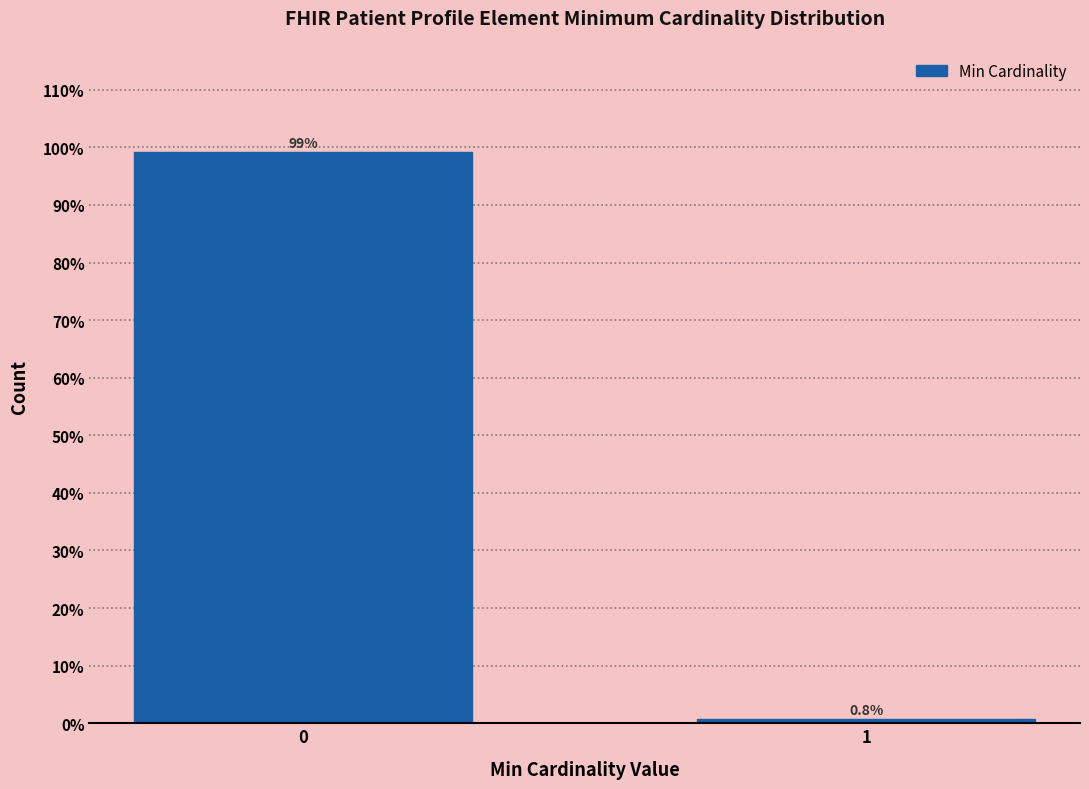

Reading left to right, extract all data points from this chart.

0=99.2	1=0.8